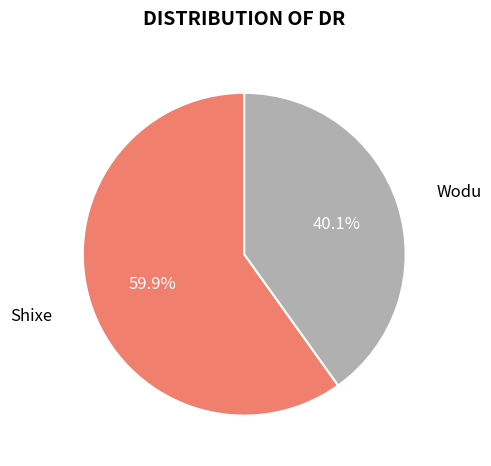

What percentage is NOT represented by Shixe?

40.1%